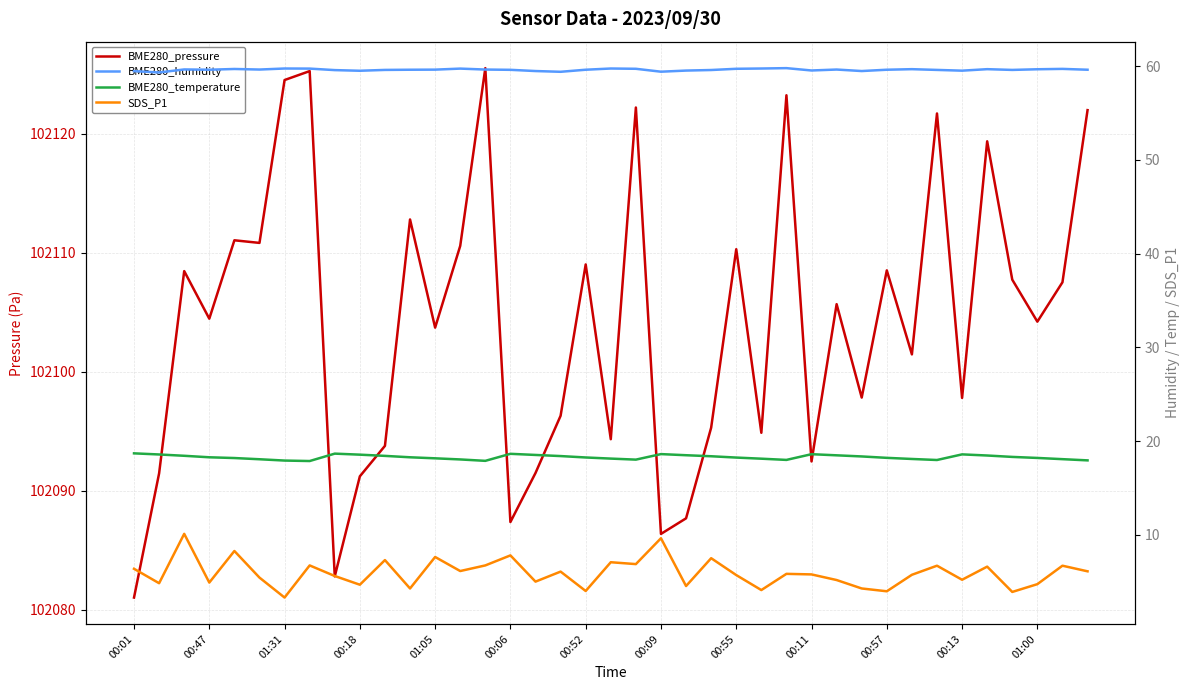

What position from the right is 37?

2